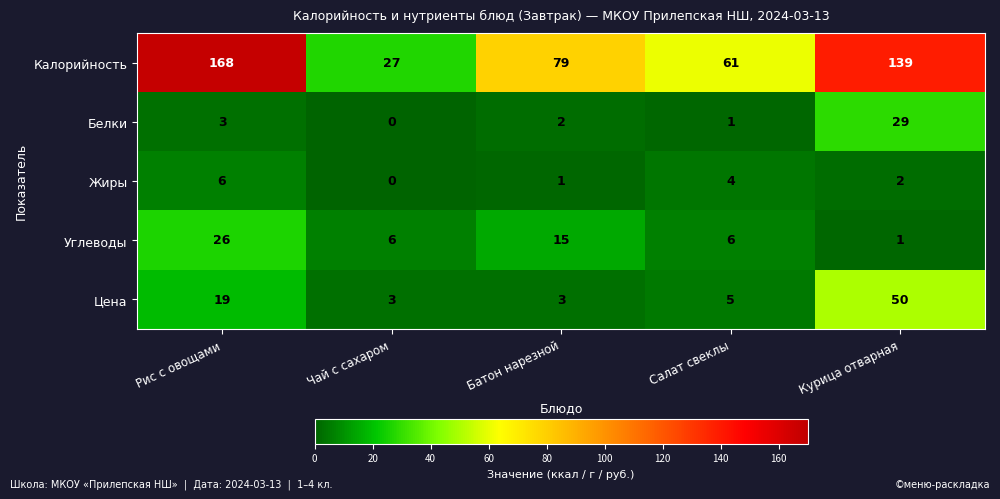

At how many categories does at least one series exceed 74?

3